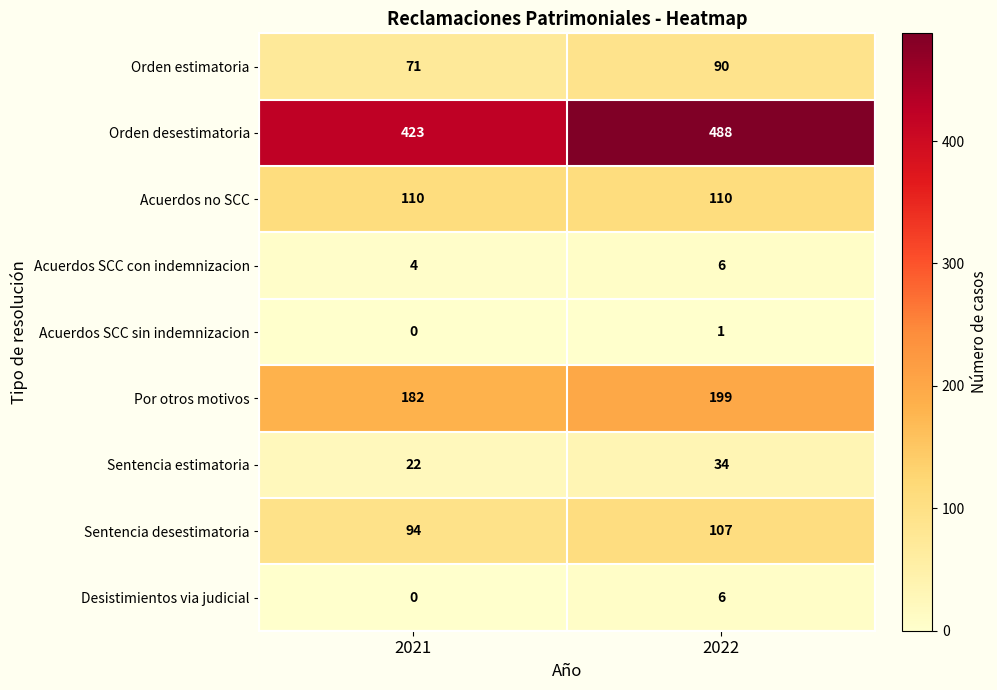

What is the total value across all series at 2022?

1041